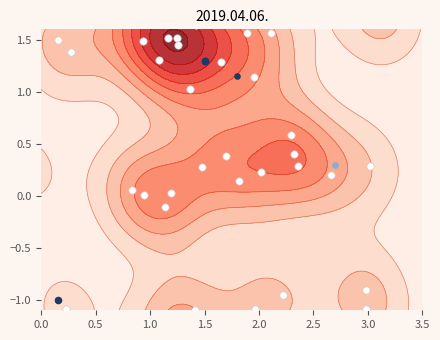

The value at 24 is 2.5. True or false?

False